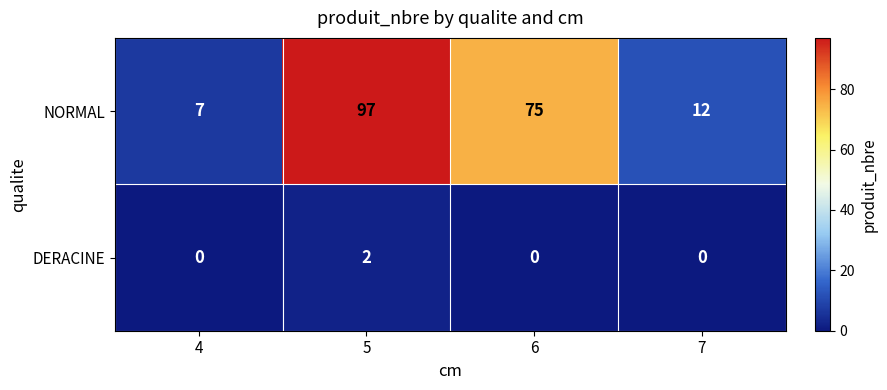

What is the total value across all series at 5?

99